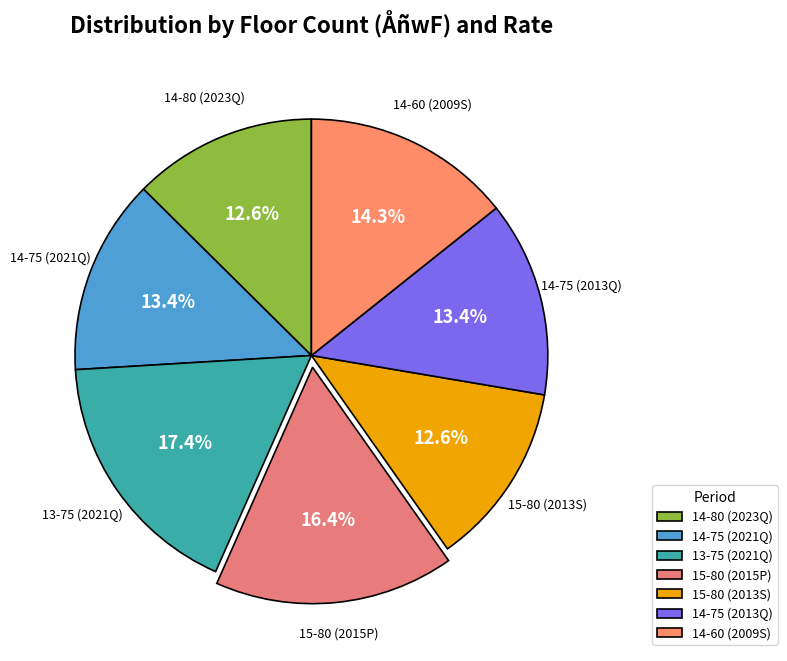

Which slice is the largest?

13-75 (2021Q)